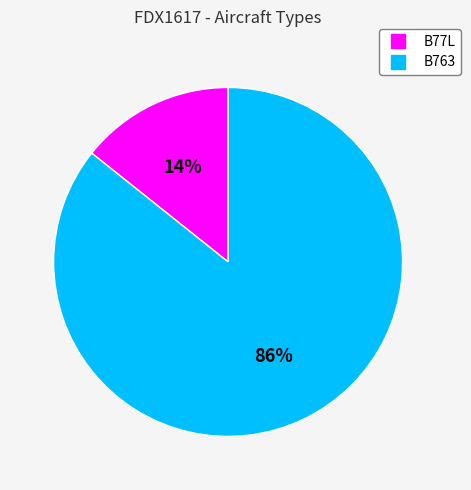

The B763 slice represents 86% of the pie. True or false?

True